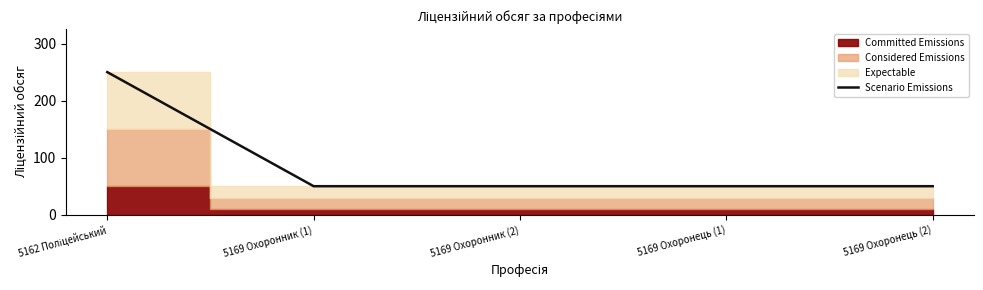

What is the maximum value shown in the chart?

250